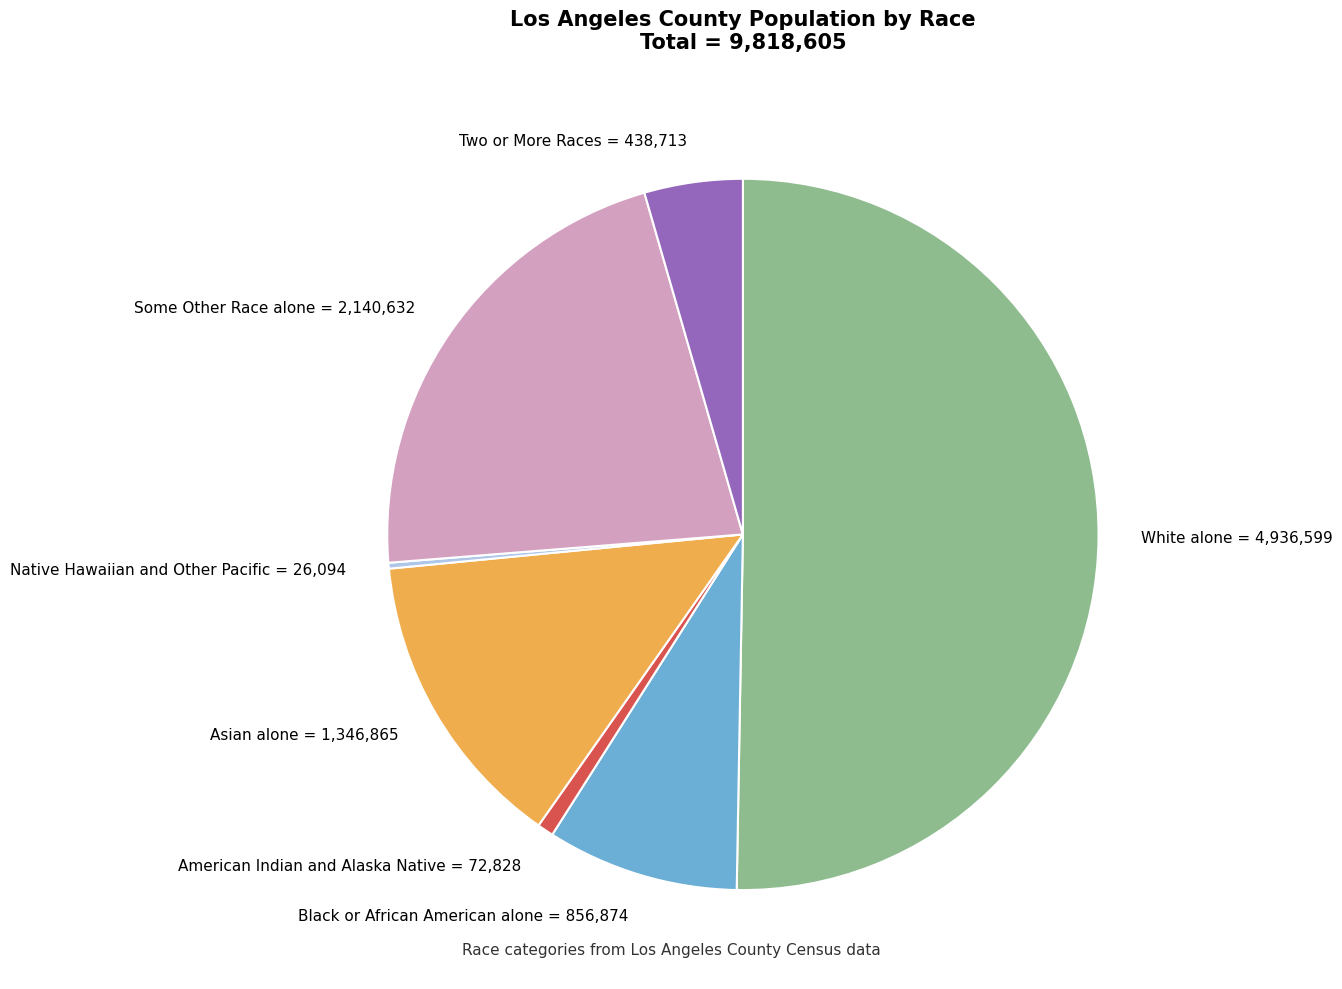

Which has a higher value, Two or More Races = 438,713 or White alone = 4,936,599?

White alone = 4,936,599